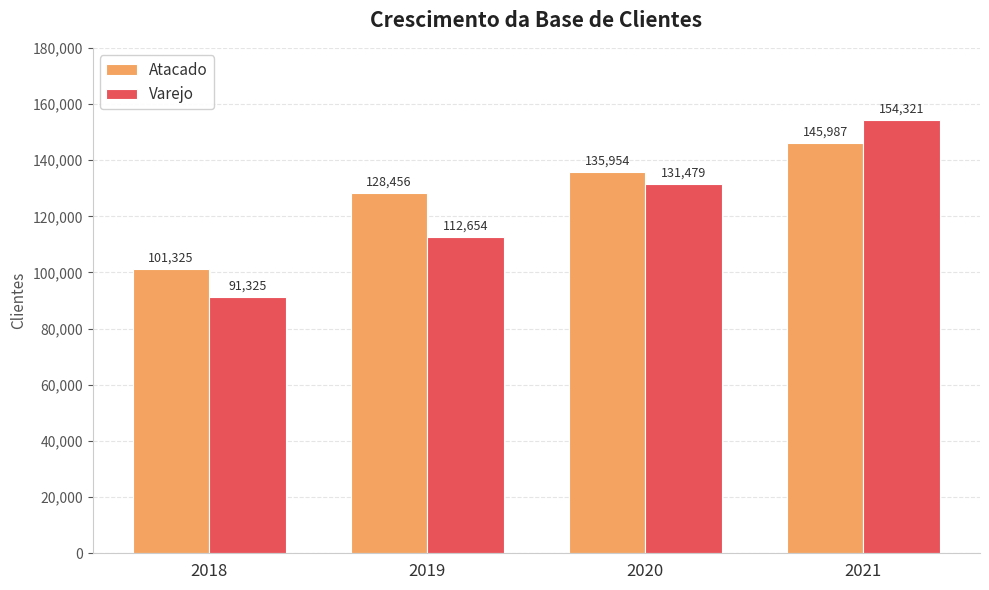

Where is Atacado nearest to the value 123656?

2019